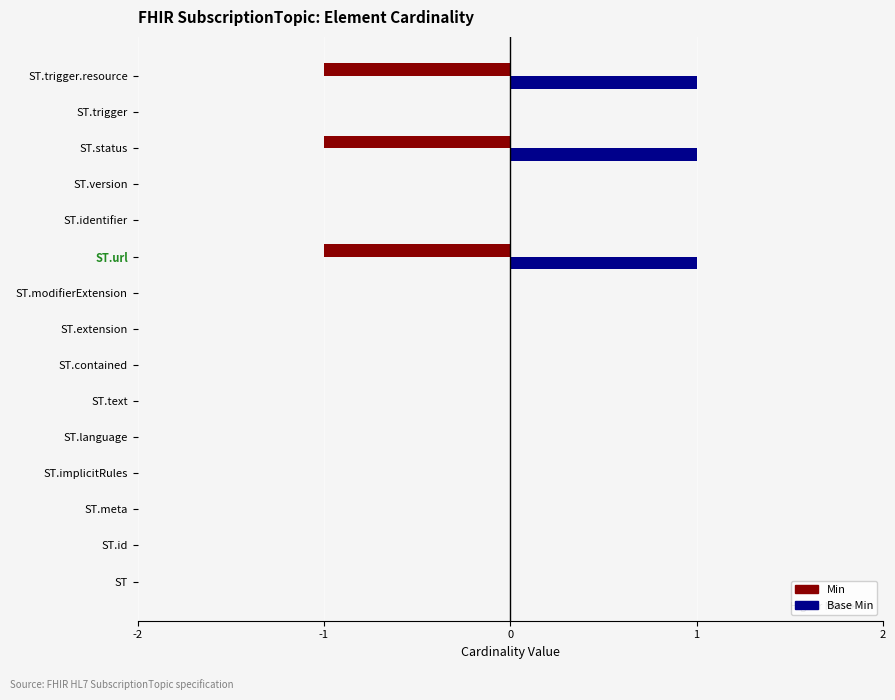

The value of Min at ST.version is 0. True or false?

True